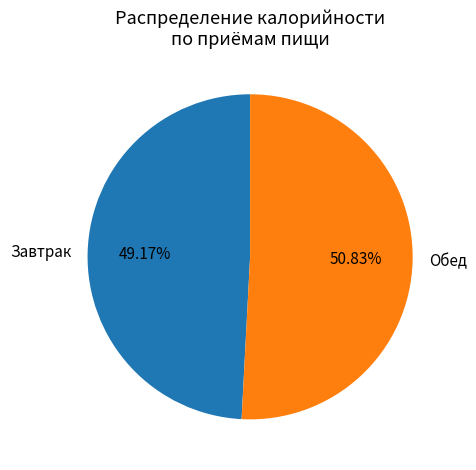

Does Завтрак represent more than half of the total?

No